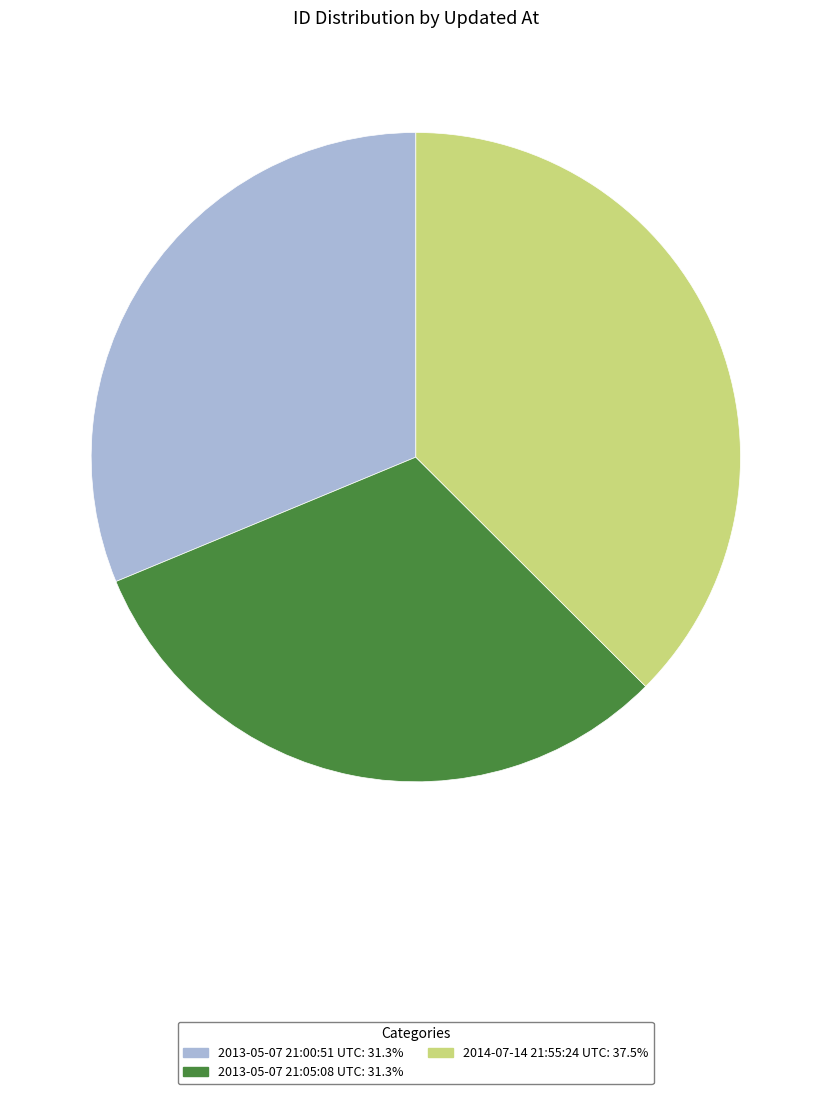

What is the ratio of the value at 2014-07-14 21:55:24 UTC to the value at 2013-05-07 21:05:08 UTC?

1.2